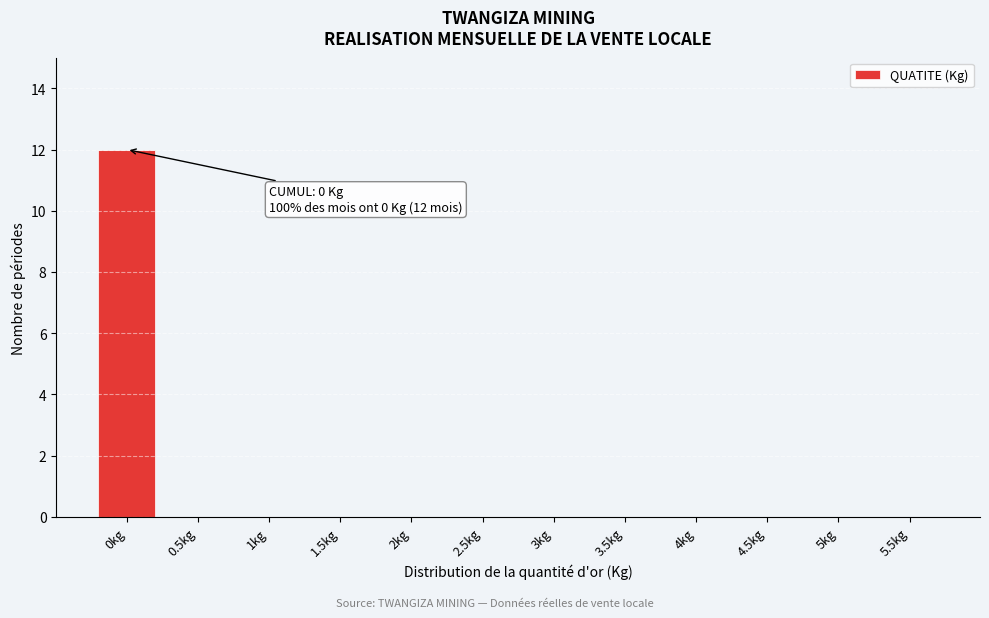

Reading right to left, list all the values displayed in this chart.

5.5kg=0	5kg=0	4.5kg=0	4kg=0	3.5kg=0	3kg=0	2.5kg=0	2kg=0	1.5kg=0	1kg=0	0.5kg=0	0kg=12